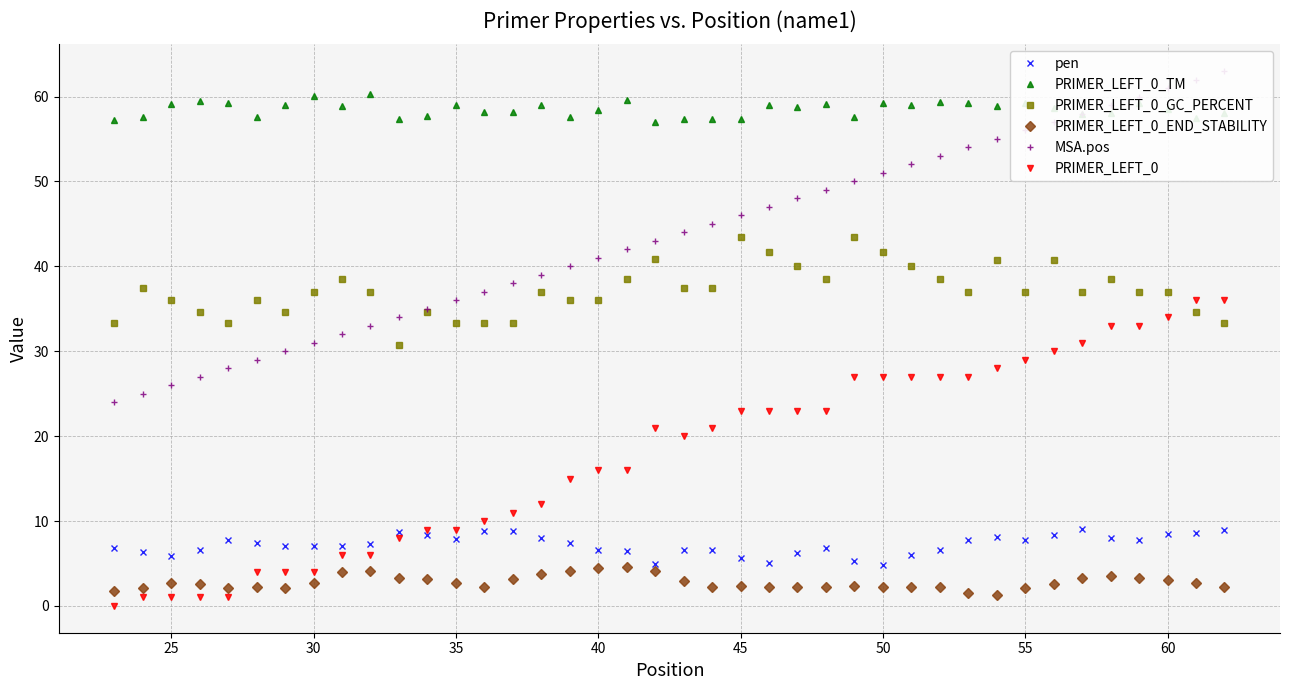

At how many categories does at least one series exceed 54?

40